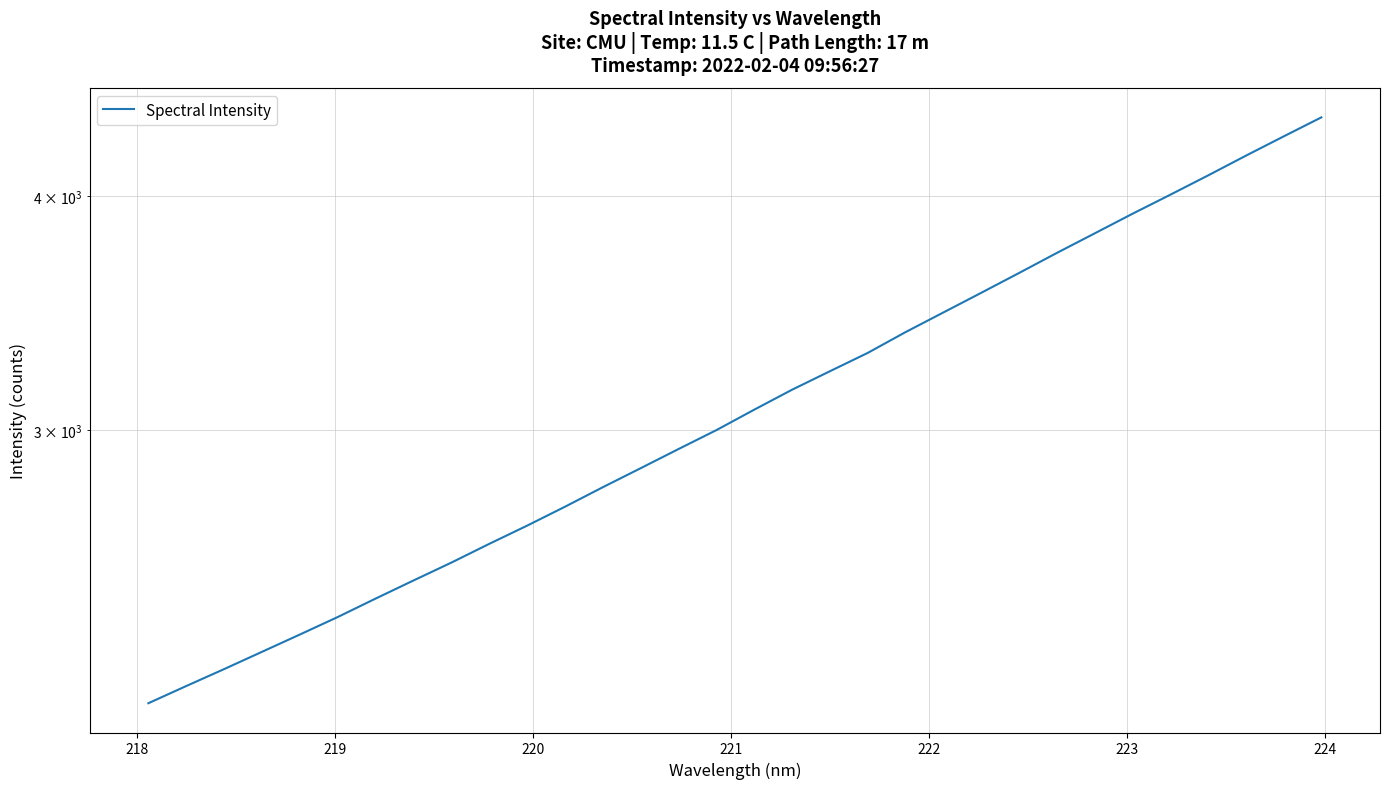

Reading left to right, what are all the values shown in this chart?

2145.7	2191.5	2237.6	2285.6	2334.7	2385.5	2440.2	2495.1	2550.4	2609.8	2668.9	2731.7	2798.0	2864.2	2932.3	3001.3	3077.6	3154.0	3226.5	3300.0	3385.4	3468.2	3552.9	3640.4	3731.3	3822.1	3915.3	4008.0	4104.2	4204.9	4305.8	4408.0